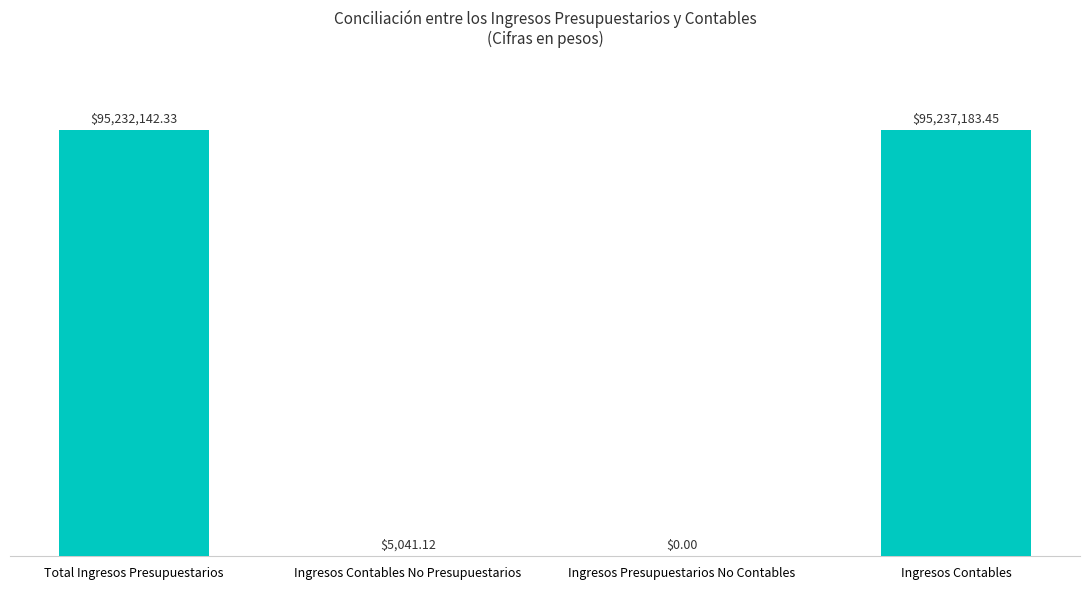

Are the bars grouped side by side (vs. stacked)?

No